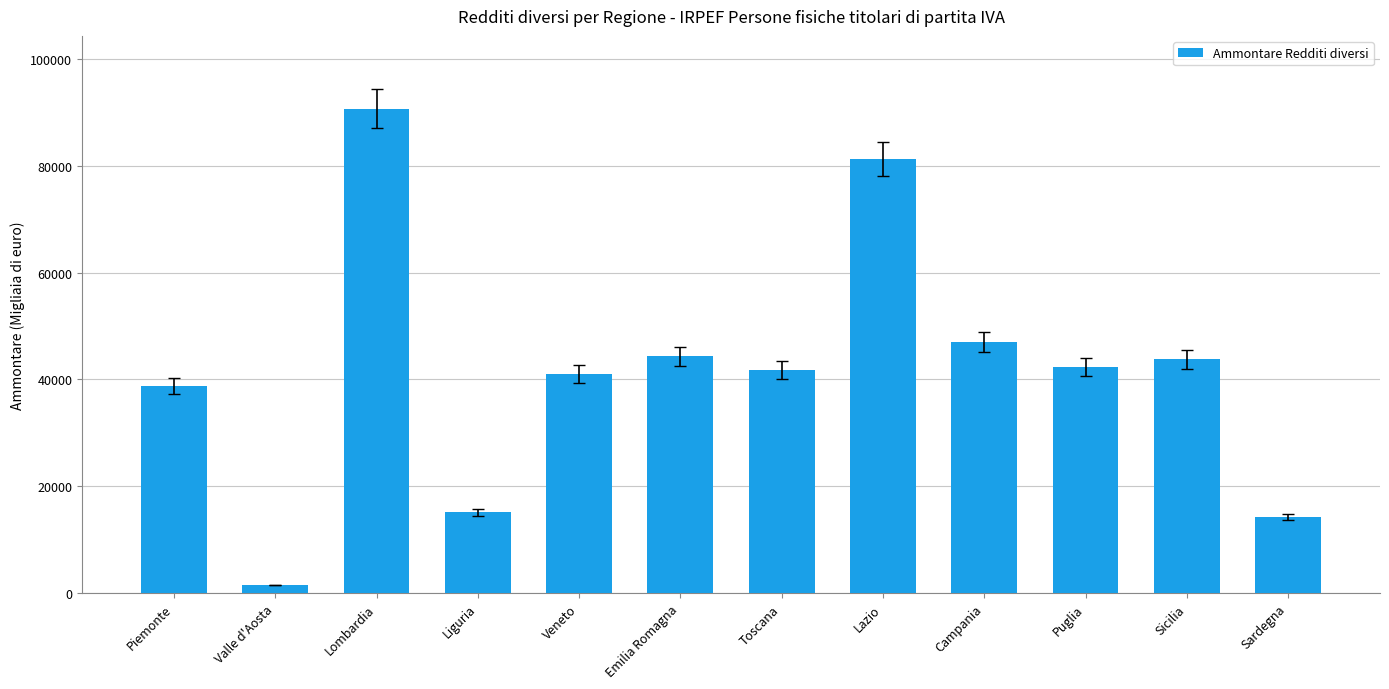

What is the label of the 4th bar from the left?

Liguria